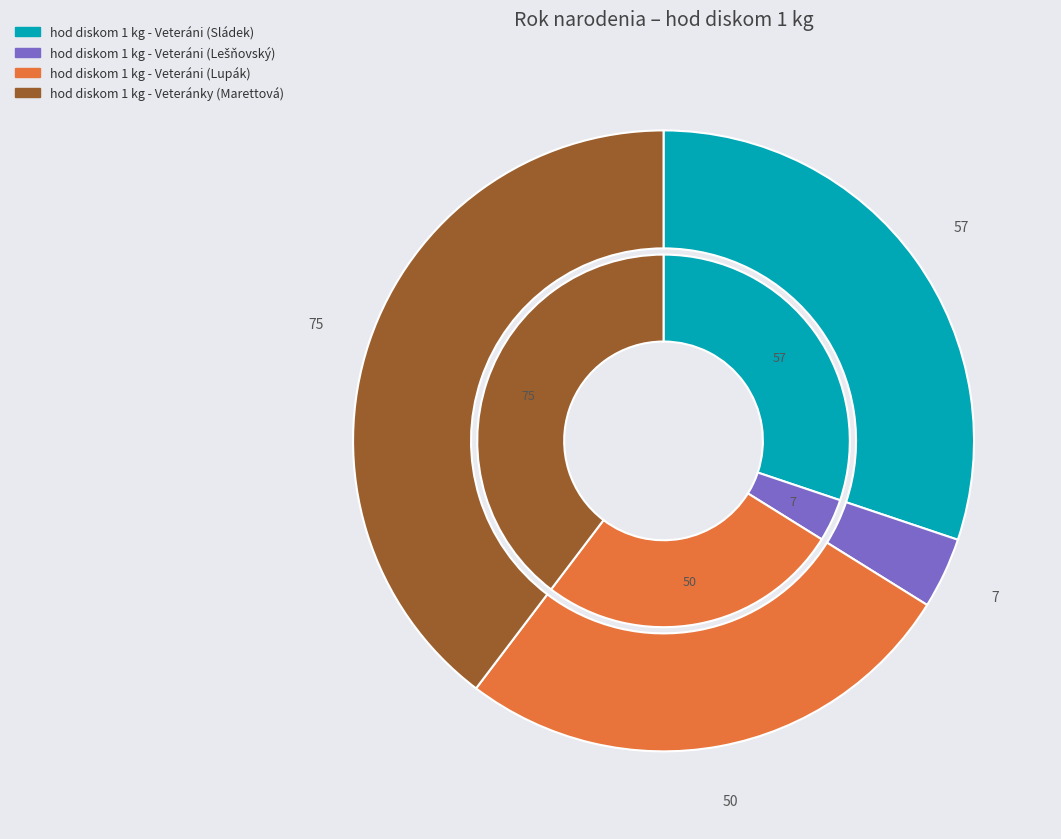

How many segments does this pie chart have?

4